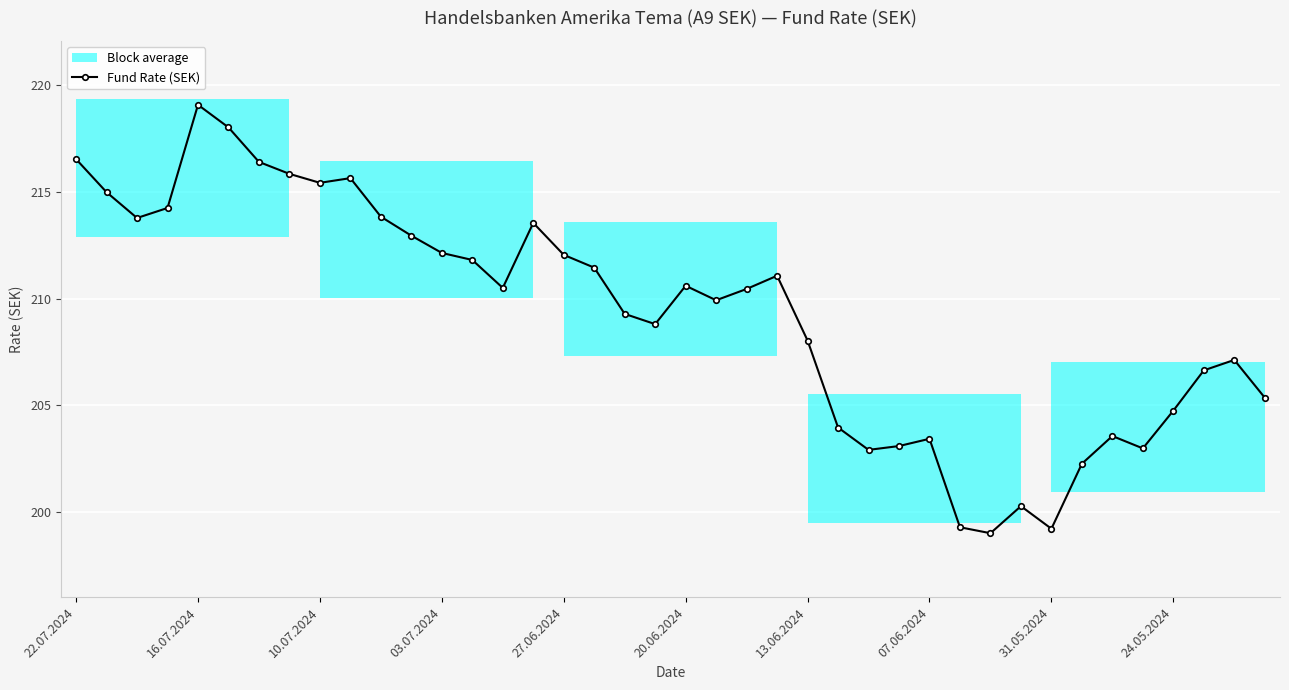

The chart shows a value of 210.5 at 14. True or false?

True